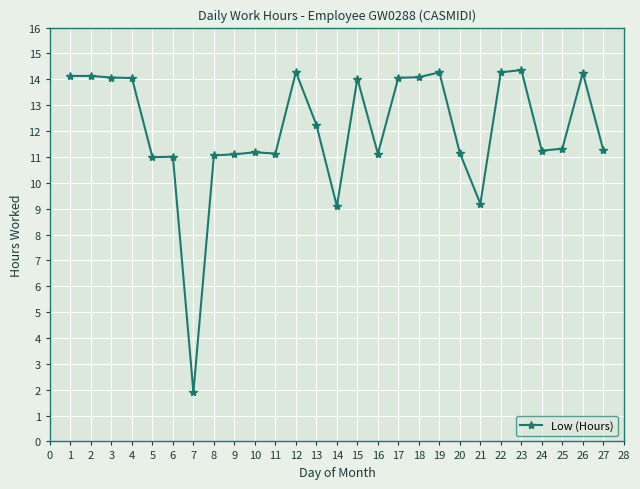

What is the average value?

12.0